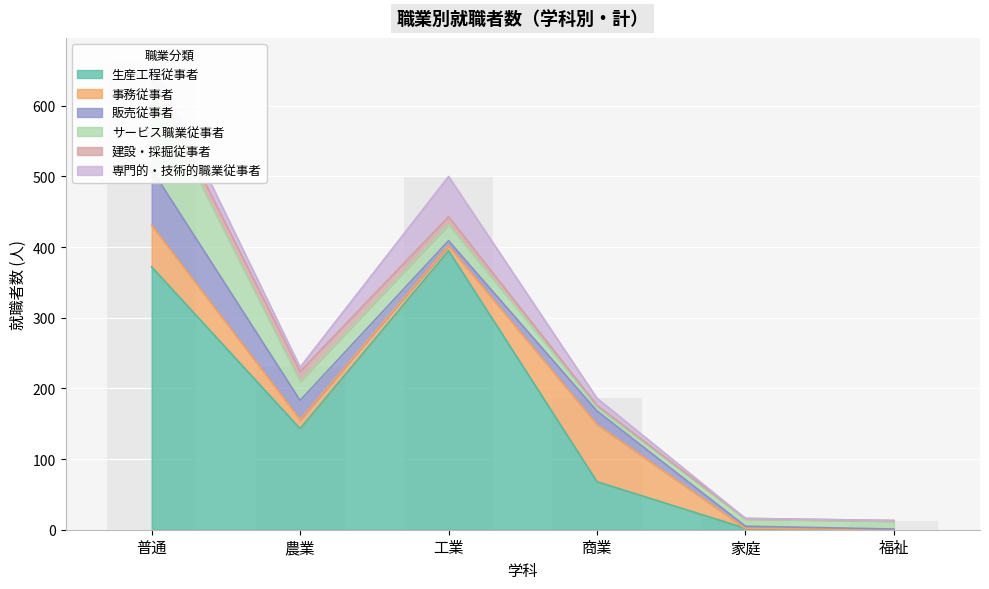

Reading right to left, extract all data points from this chart.

生産工程従事者: 福祉=0	家庭=2	商業=68	工業=395	農業=143	普通=372
事務従事者: 福祉=0	家庭=0	商業=81	工業=7	農業=13	普通=59
販売従事者: 福祉=1	家庭=3	商業=19	工業=7	農業=27	普通=79
サービス職業従事者: 福祉=11	家庭=10	商業=6	工業=23	農業=27	普通=117
建設・採掘従事者: 福祉=1	家庭=1	商業=2	工業=11	農業=14	普通=14
専門的・技術的職業従事者: 福祉=0	家庭=0	商業=10	工業=57	農業=6	普通=22